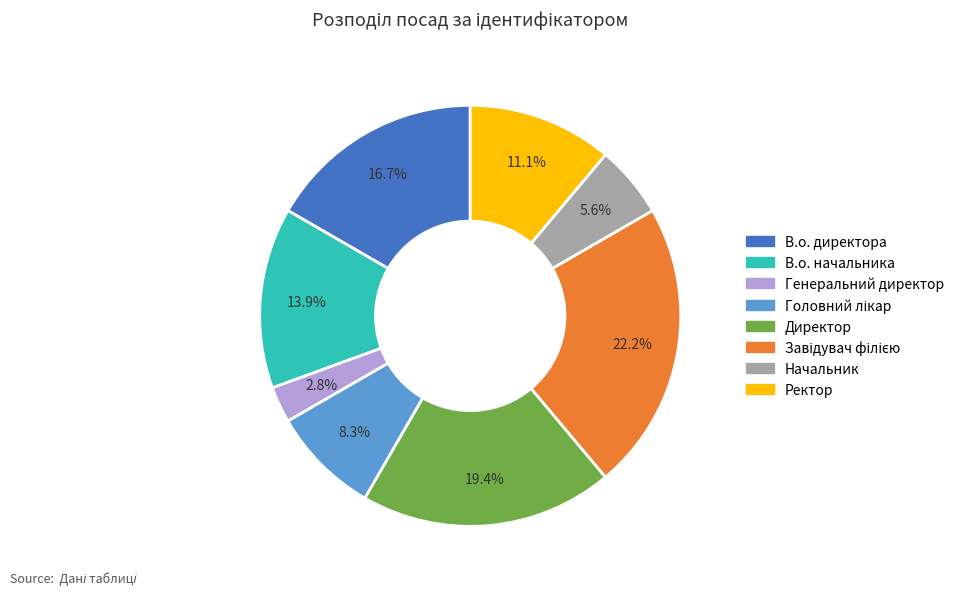

Is it true that В.о. начальника is 1% of the pie?

False